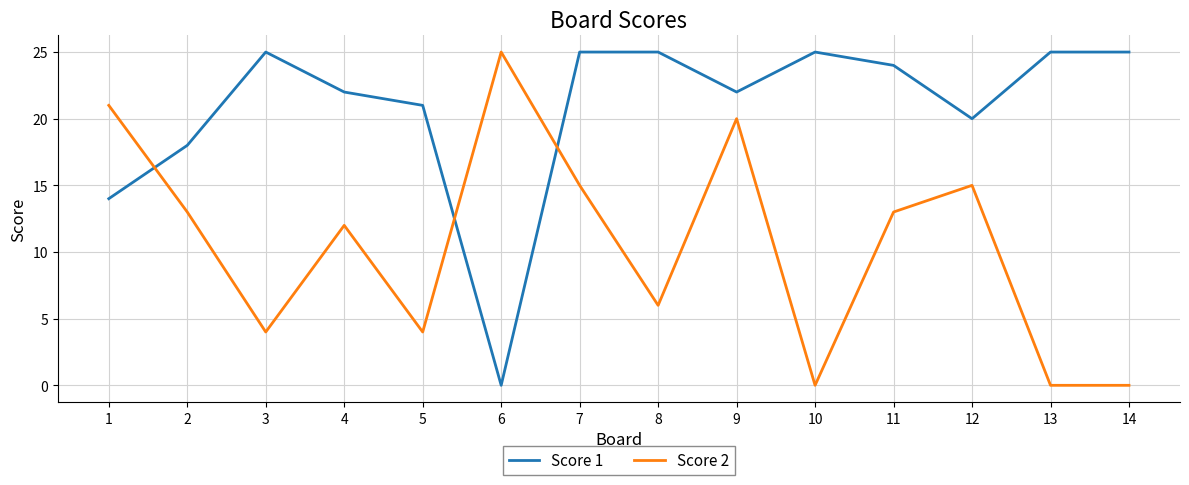

What is the average value of the Score 1 series?

21